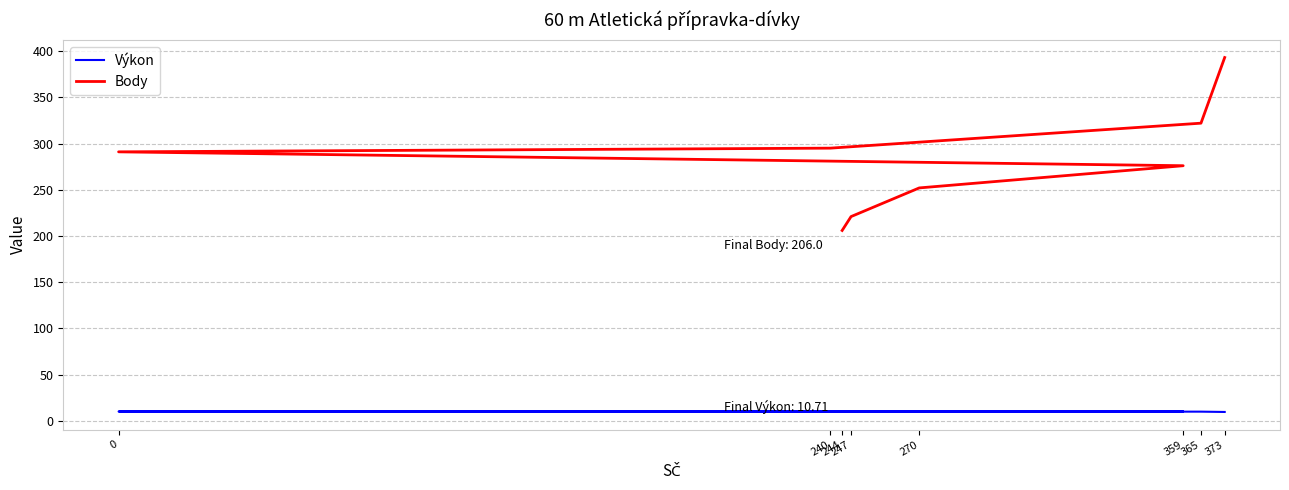

Reading right to left, what are all the values shown in this chart?

Výkon: 244=10.7	247=10.6	270=10.4	359=10.3	0=10.2	240=10.2	365=10.1	373=9.7
Body: 244=206.0	247=221.0	270=252.0	359=276.0	0=291.0	240=295.0	365=322.0	373=393.0